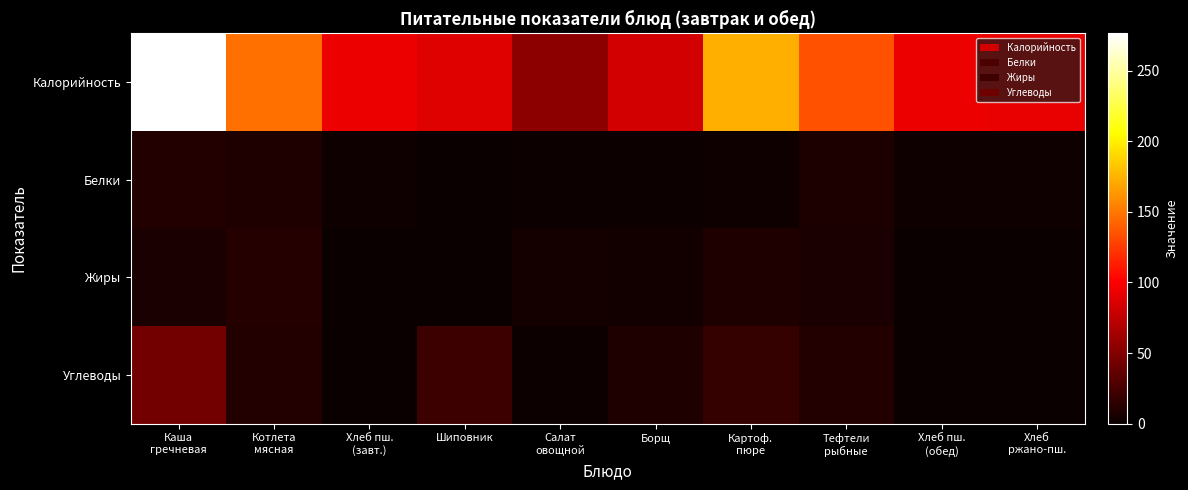

Rank the series by their maximum value, from highest to lowest.

Калорийность, Углеводы, Жиры, Белки